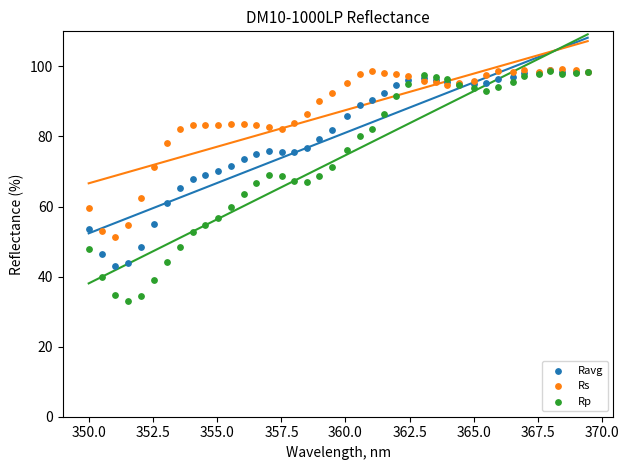

Which series has the widest spread of Y values?

Rp